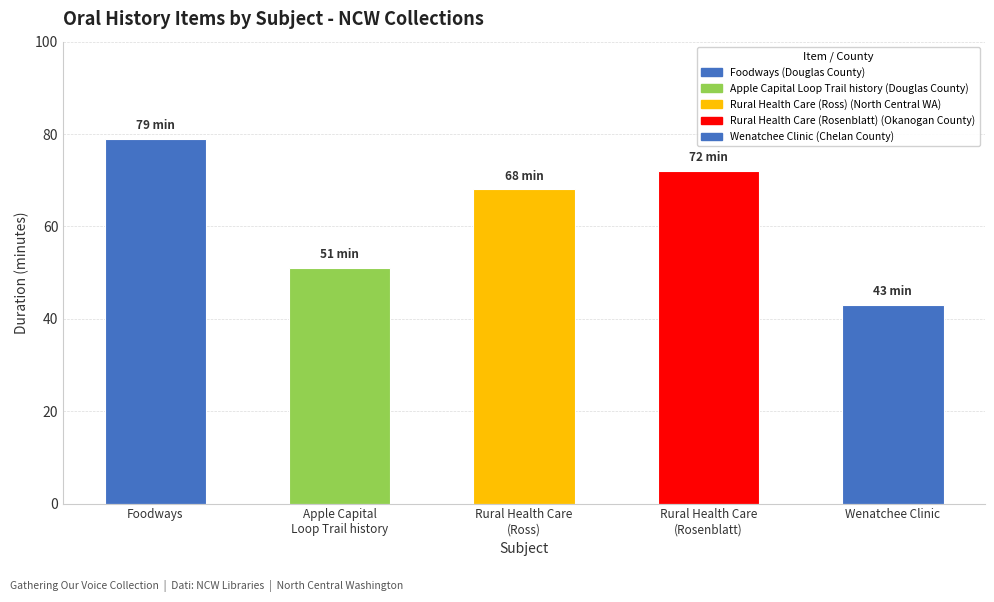

What is the greatest value displayed?

79